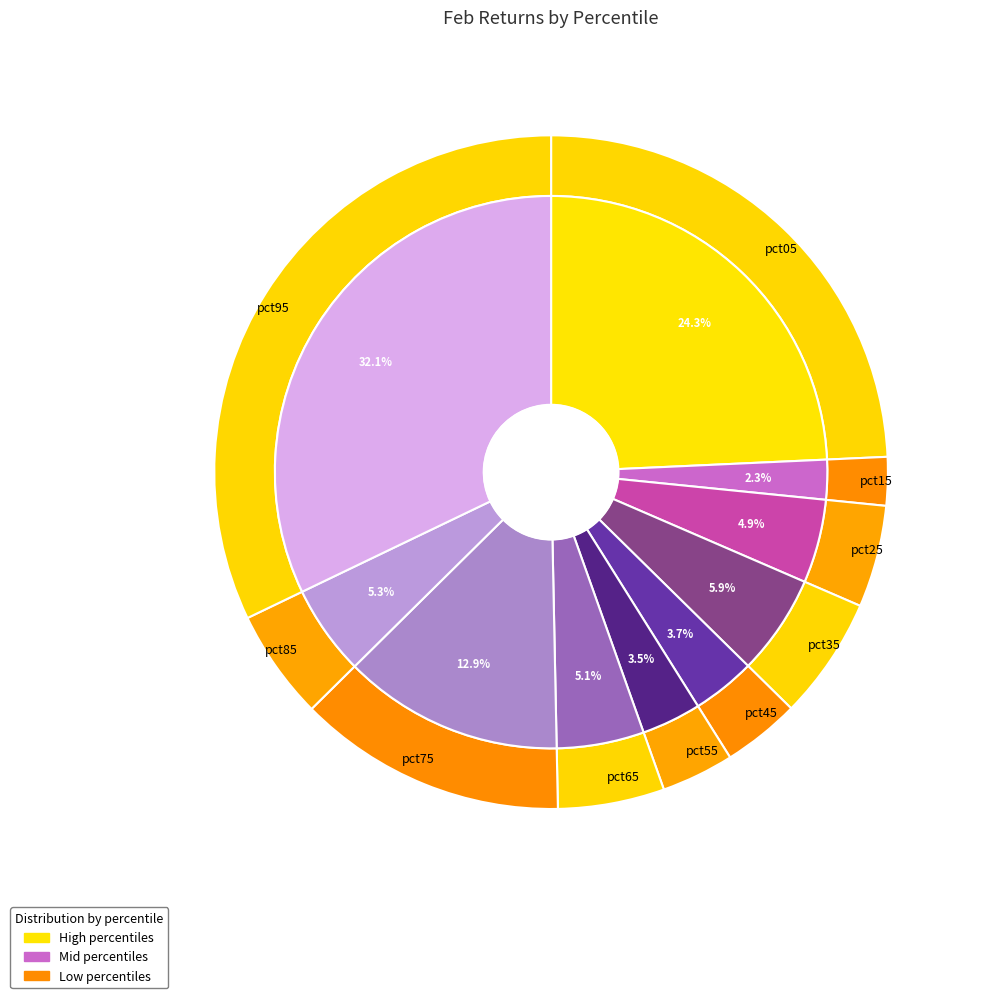

To the nearest percent, what portion does pct95 represent?

32%